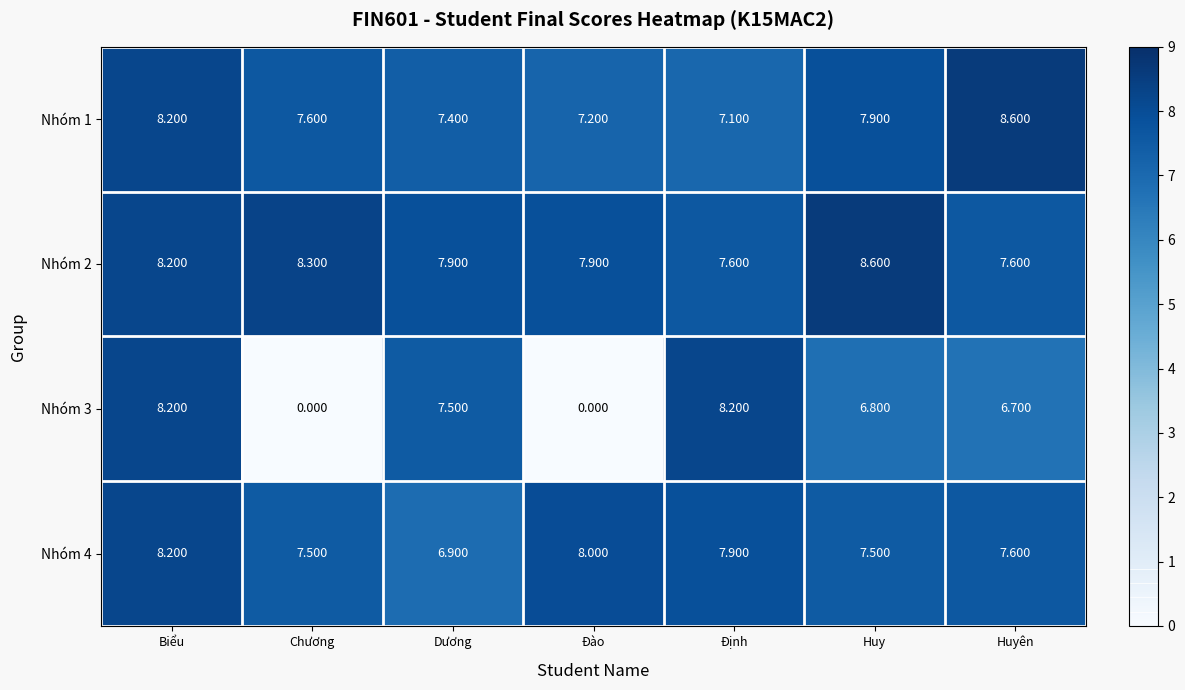

Count the number of categories in the chart.

7